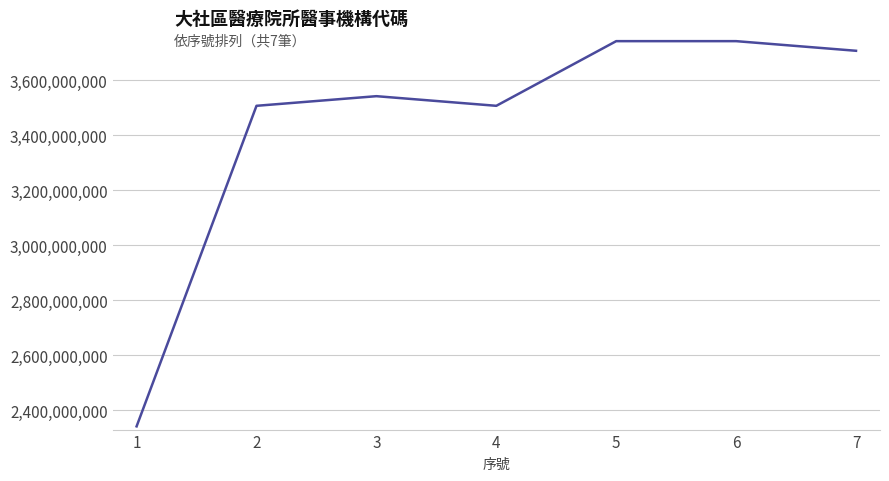

The value at 3 is 6144873501. True or false?

False